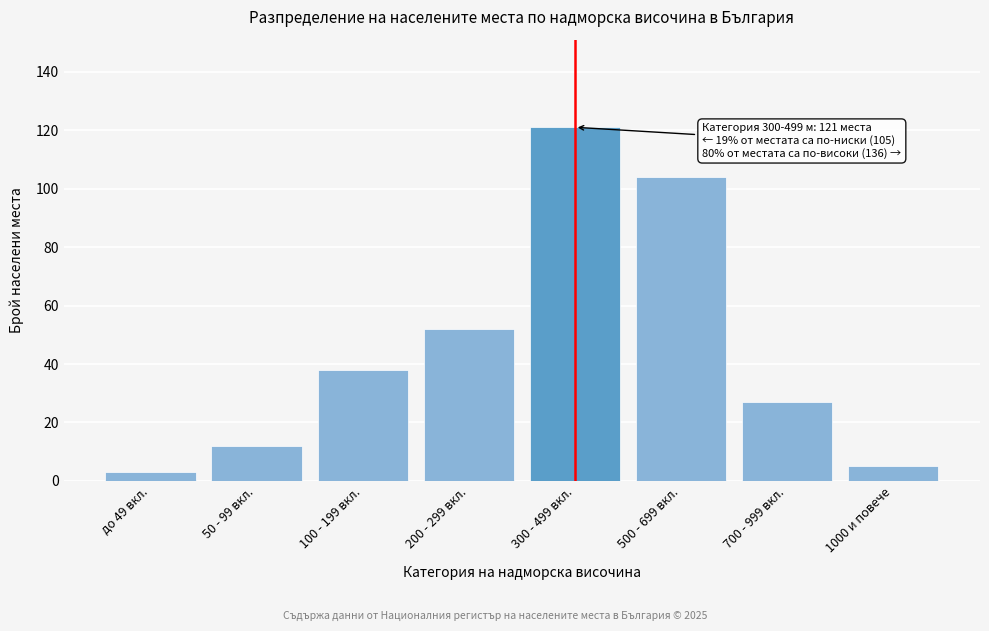

Reading right to left, list all the values displayed in this chart.

1000 и повече=5	700 - 999 вкл.=27	500 - 699 вкл.=104	300 - 499 вкл.=121	200 - 299 вкл.=52	100 - 199 вкл.=38	50 - 99 вкл.=12	до 49 вкл.=3